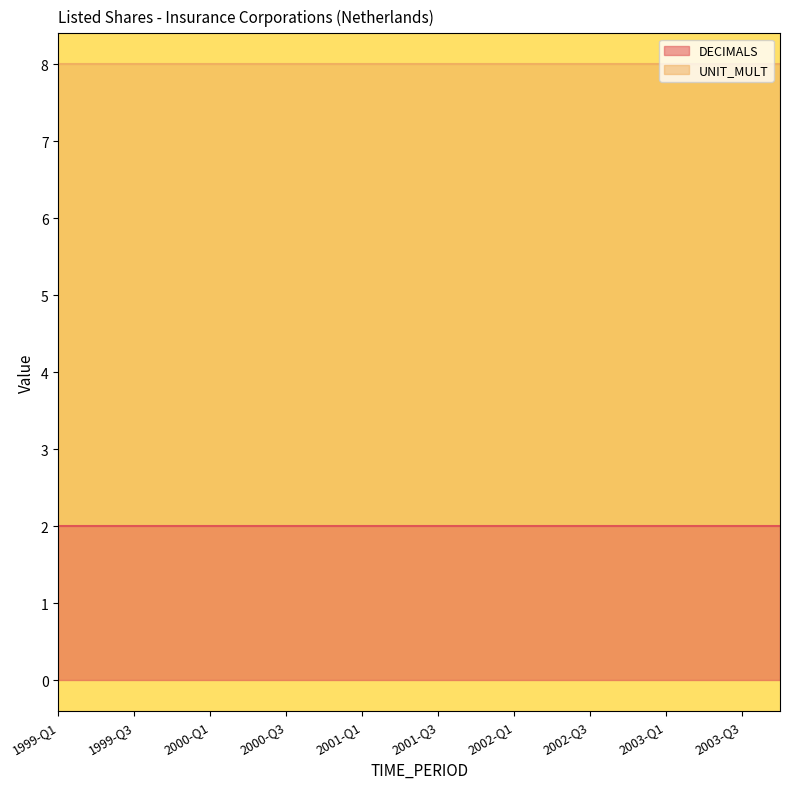

Between 1999-Q1 and 1999-Q2, which is larger?

1999-Q1